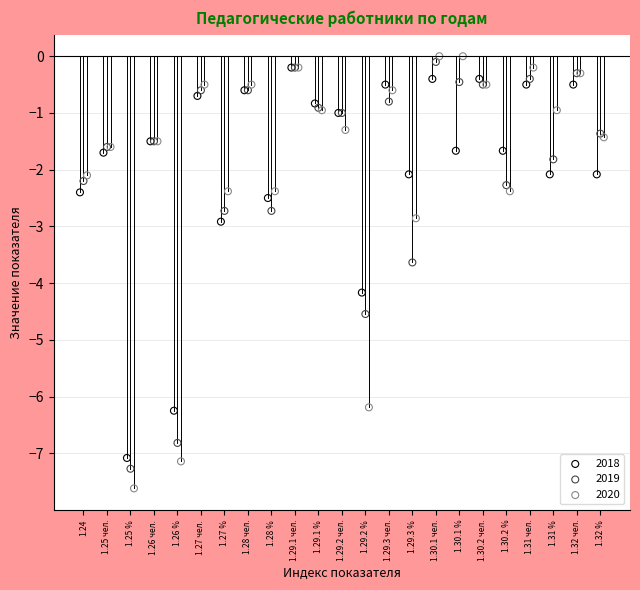

Which series has the largest Y range (max minus min)?

2020